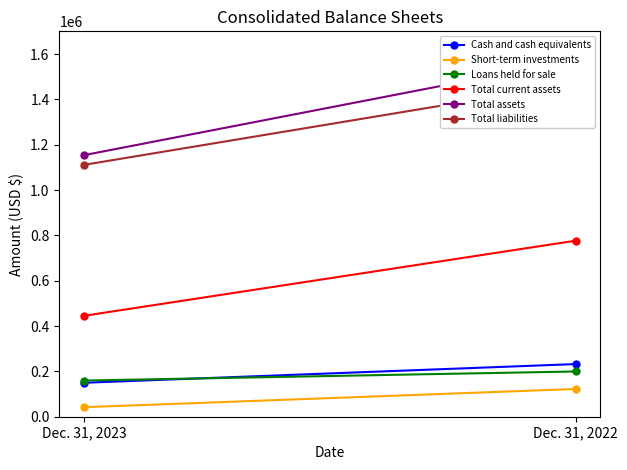

What are all the series names shown in the legend?

Cash and cash equivalents, Short-term investments, Loans held for sale, Total current assets, Total assets, Total liabilities